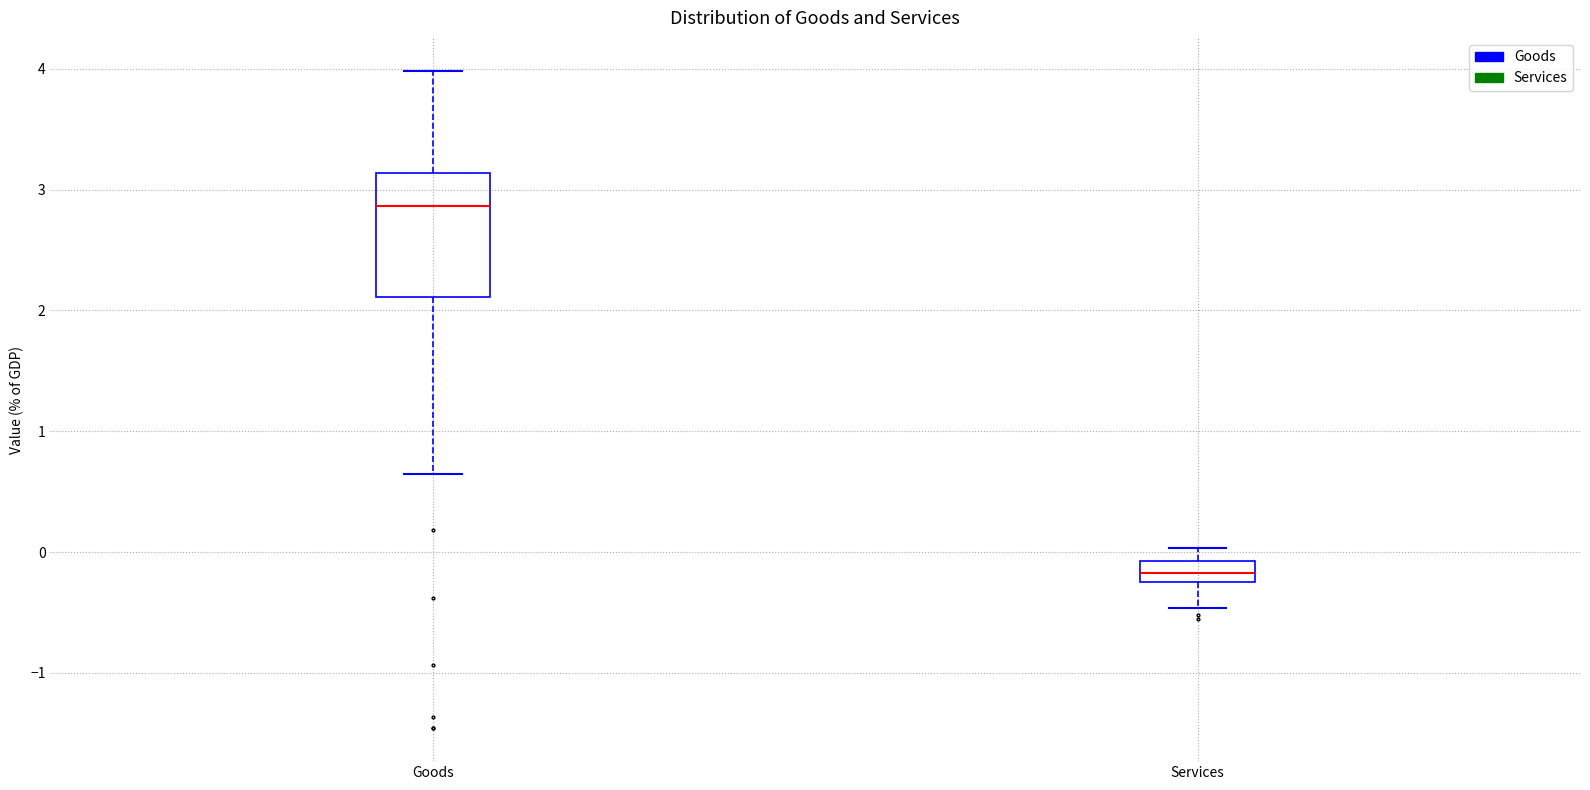

Where does the upper whisker of the box for Goods end on the y-axis? The values are not printed on the chart, so give them approximately, as read against the axis.

4.0